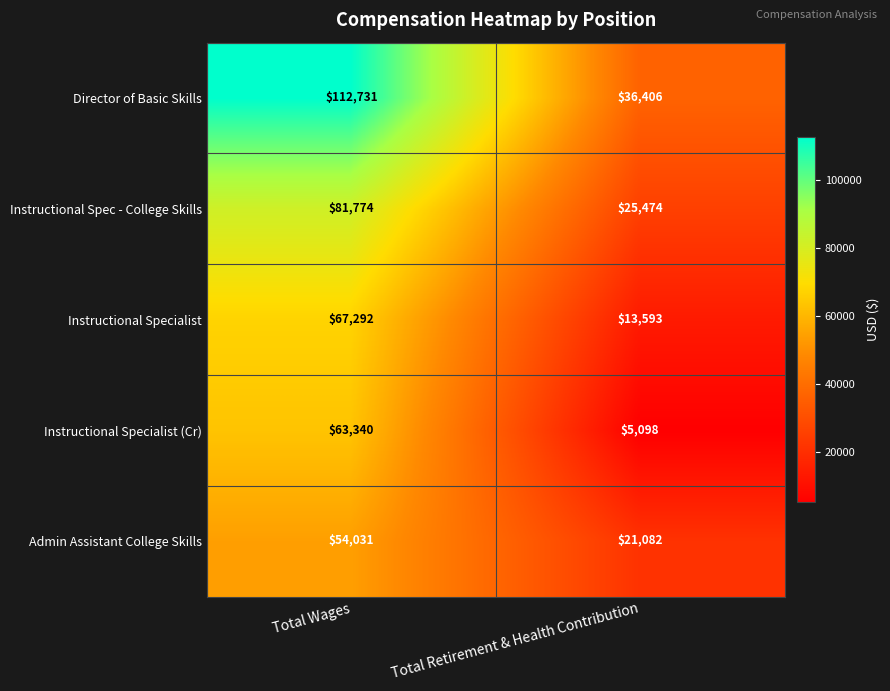

Reading right to left, extract all data points from this chart.

Director of Basic Skills: 36406	112731
Instructional Spec - College Skills: 25474	81774
Instructional Specialist: 13593	67292
Instructional Specialist (Cr): 5098	63340
Admin Assistant College Skills: 21082	54031